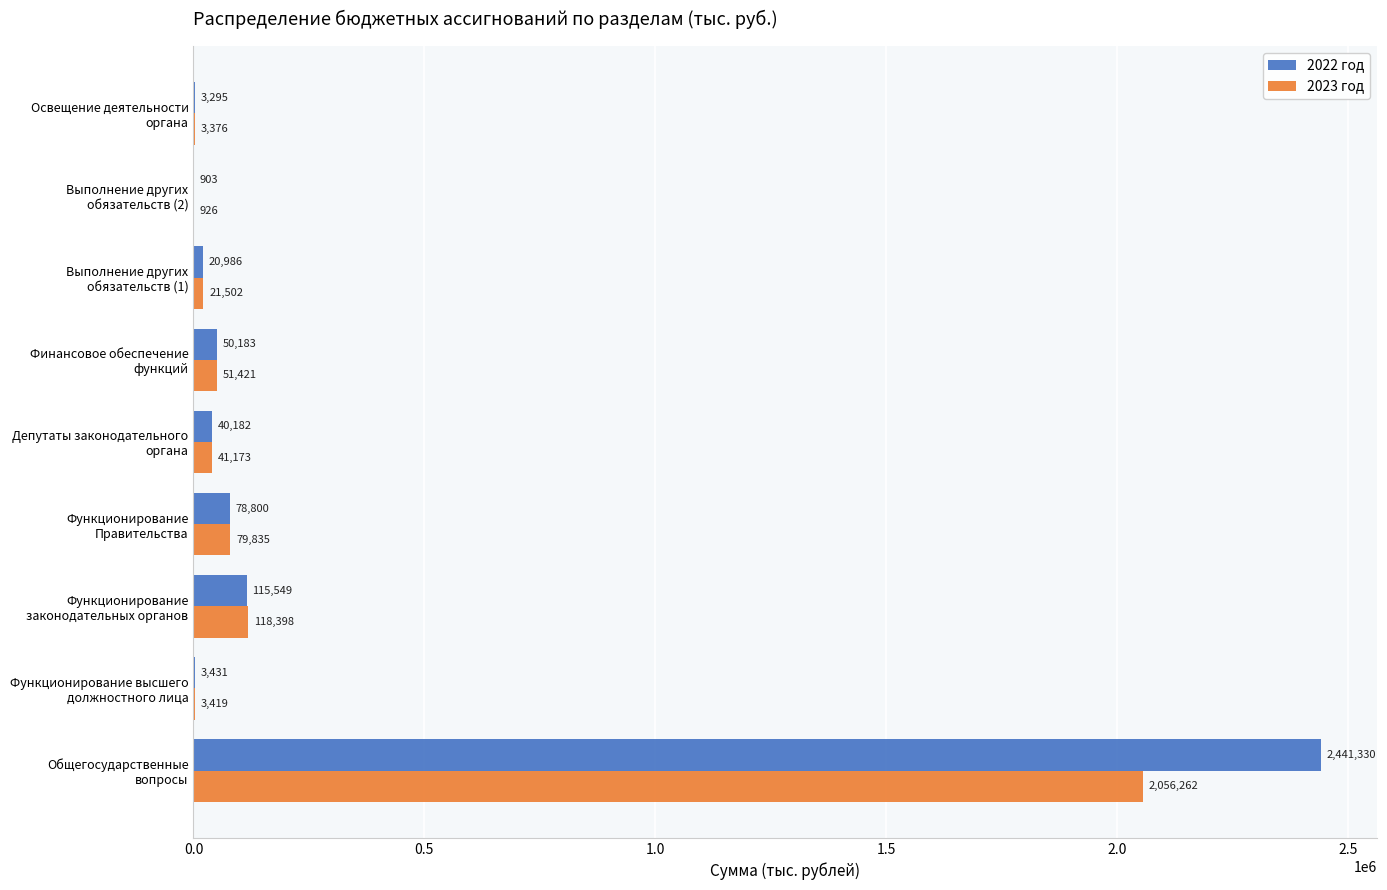

What is the maximum value shown in the chart?

2441330.5